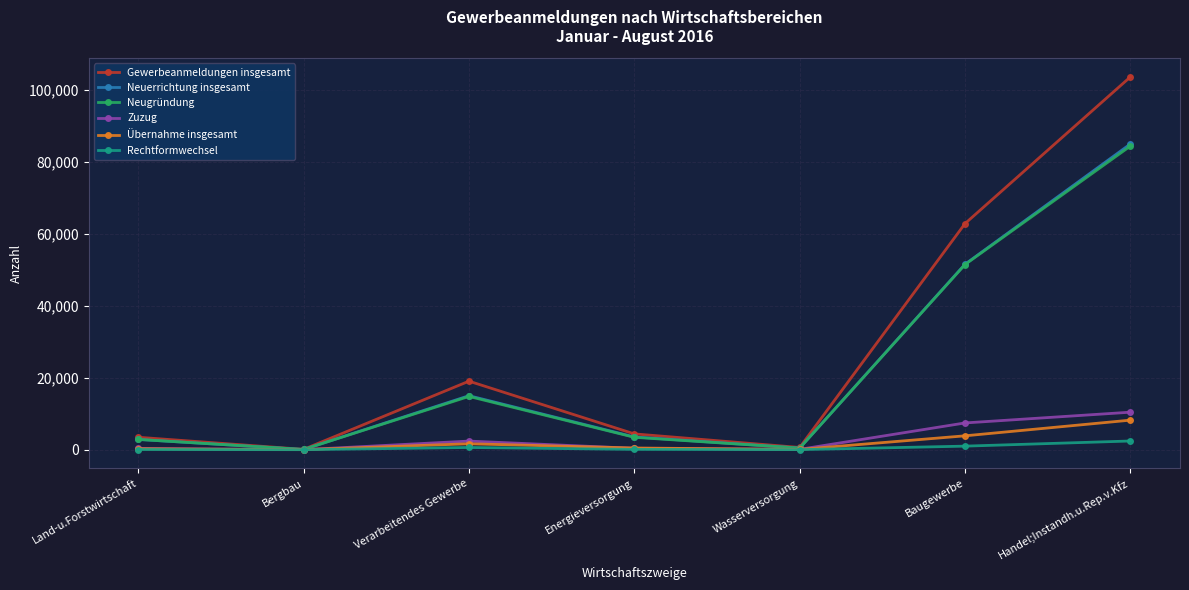

Which category has the highest value in the Zuzug series?

Handel;Instandh.u.Rep.v.Kfz